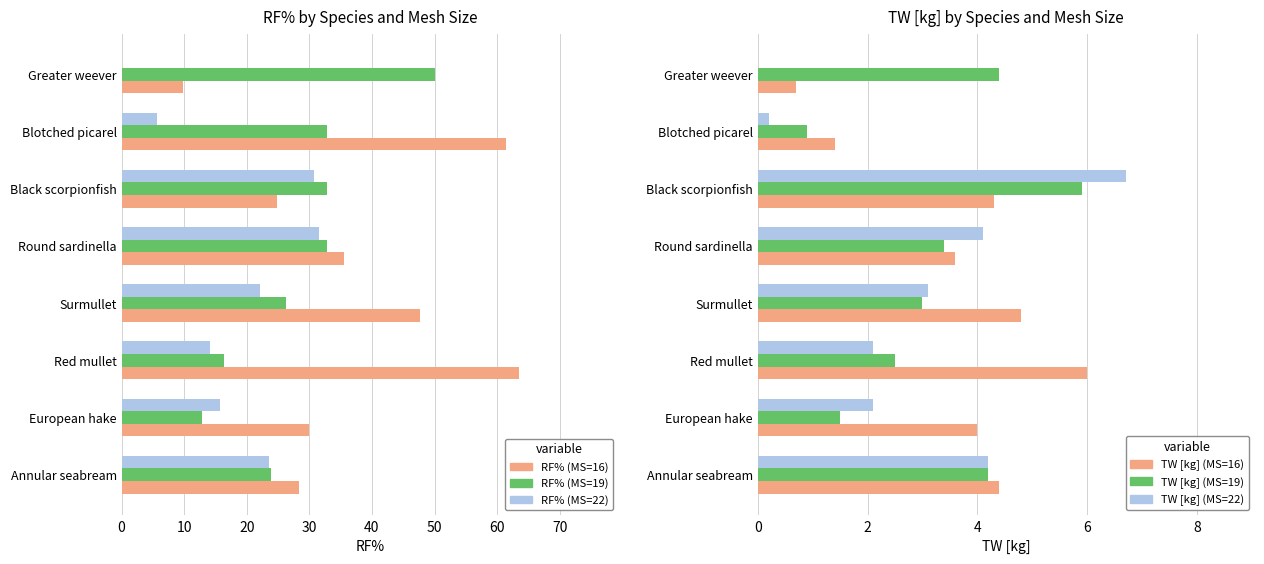

Which series changed the most between 50 and 70?

RF% (MS=22)